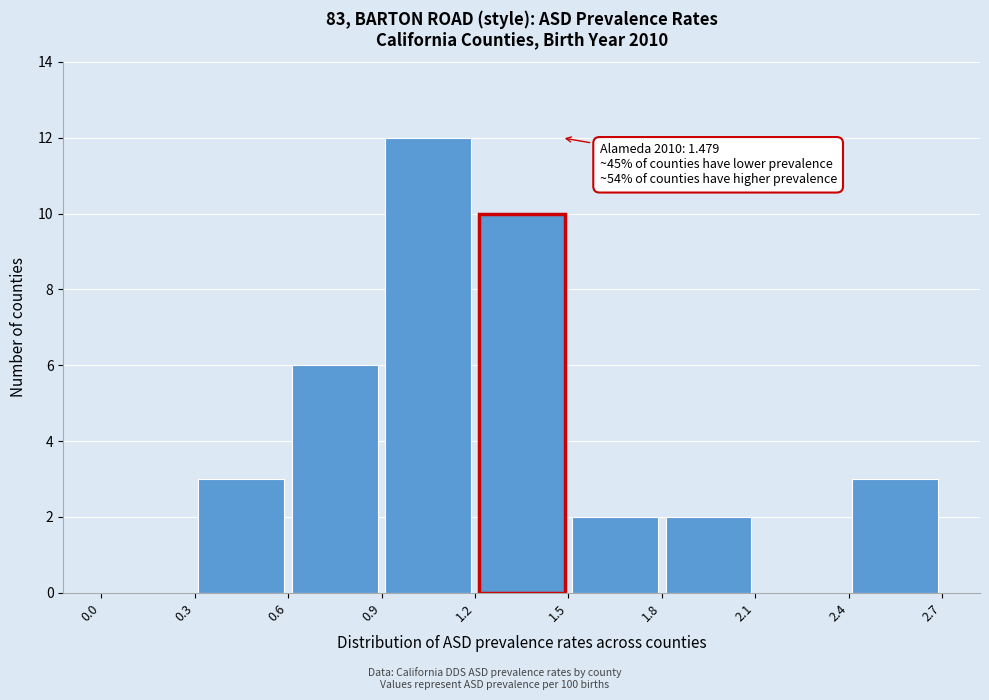

Which range on the x-axis has the tallest bar?

0.9 to 1.2